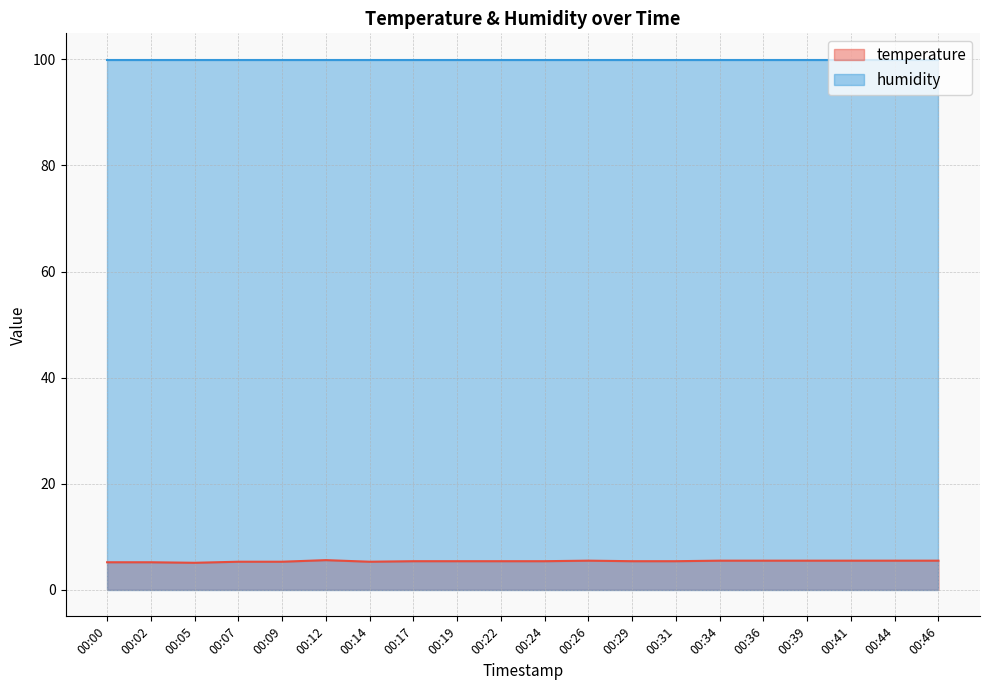

Approximately how many times larger is the value at 00:17 compared to 00:26?

1.0